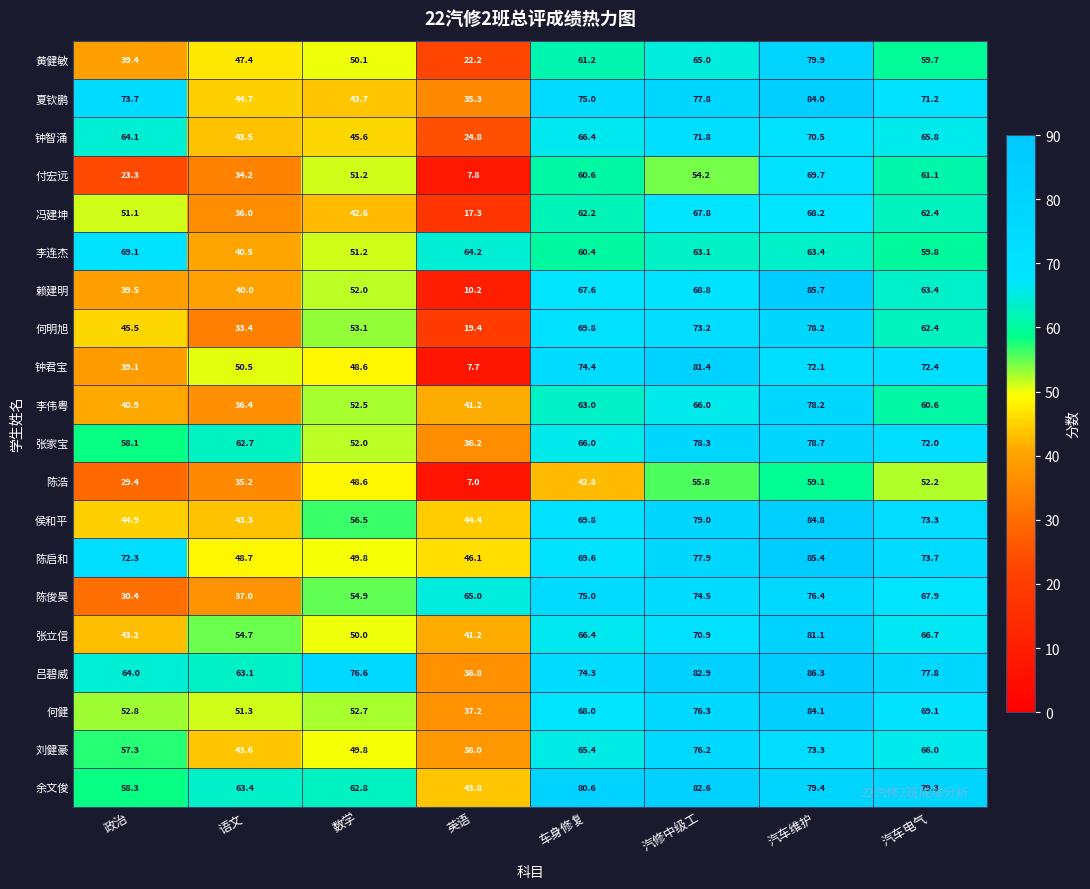

At how many categories does at least one series exceed 80?

3